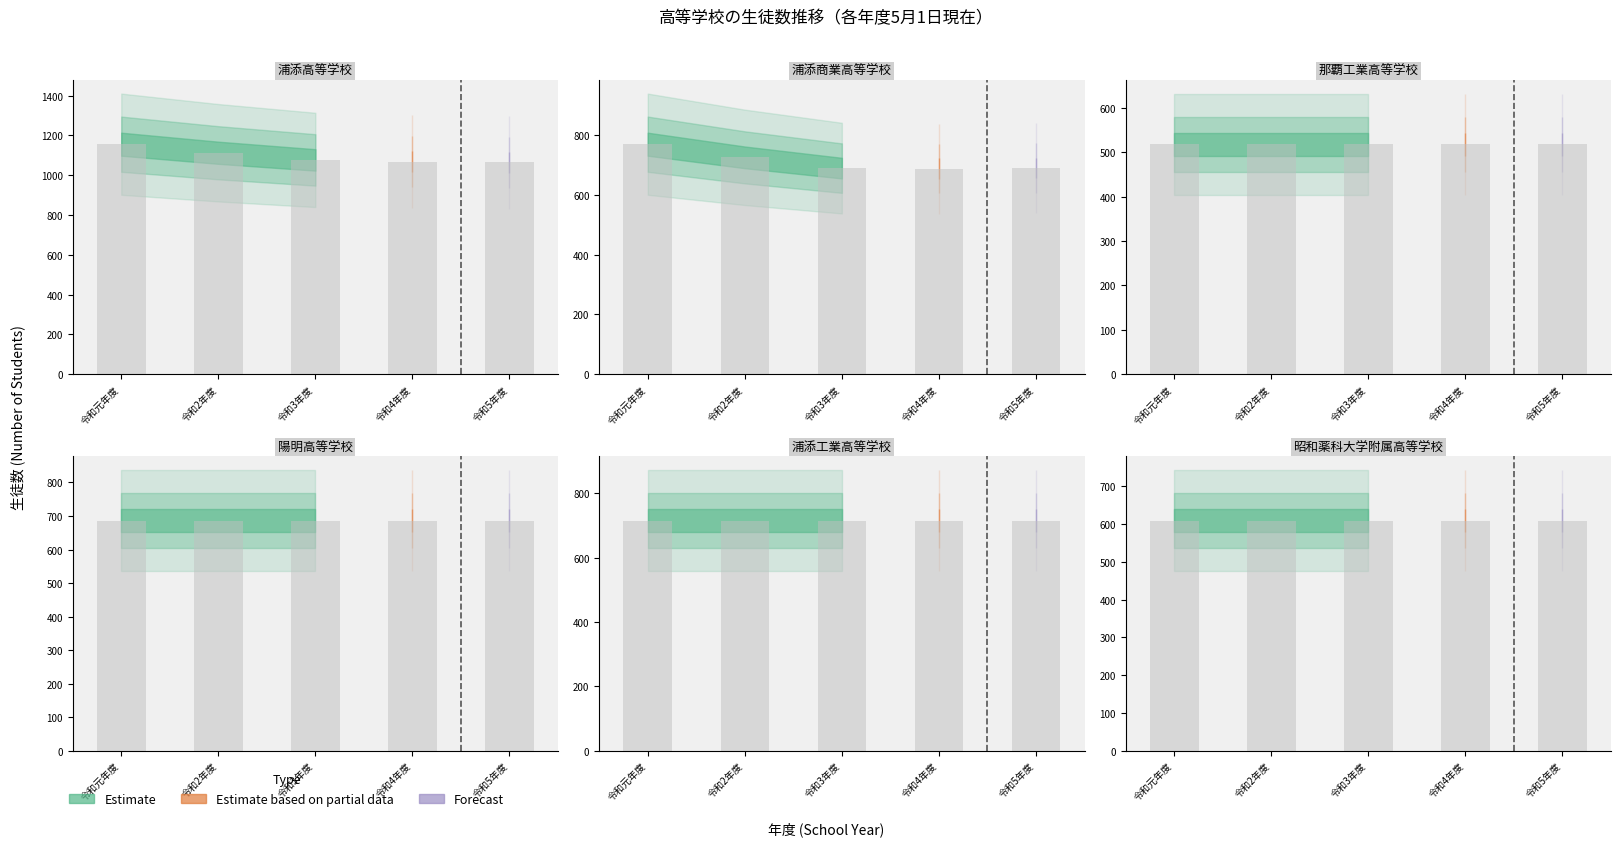

At which label is 浦添商業高等学校 closest to 728?

令和2年度